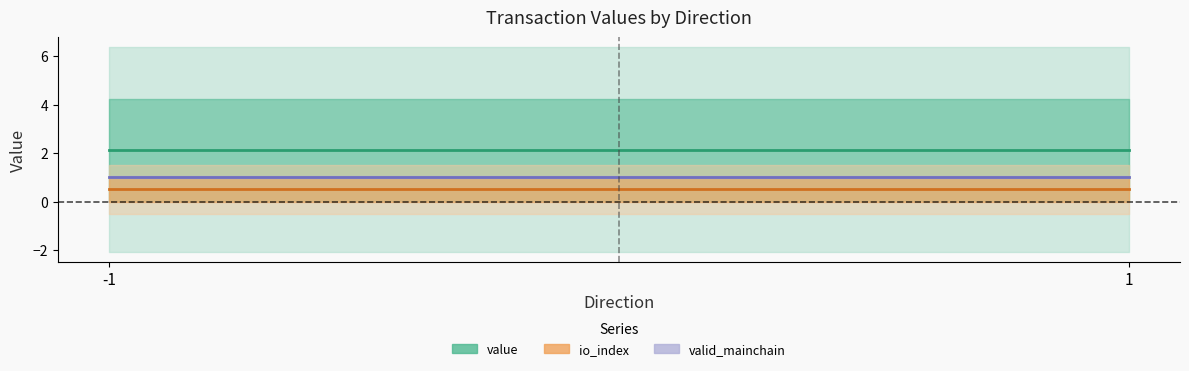

Does the chart display data point markers on the line(s)?

No